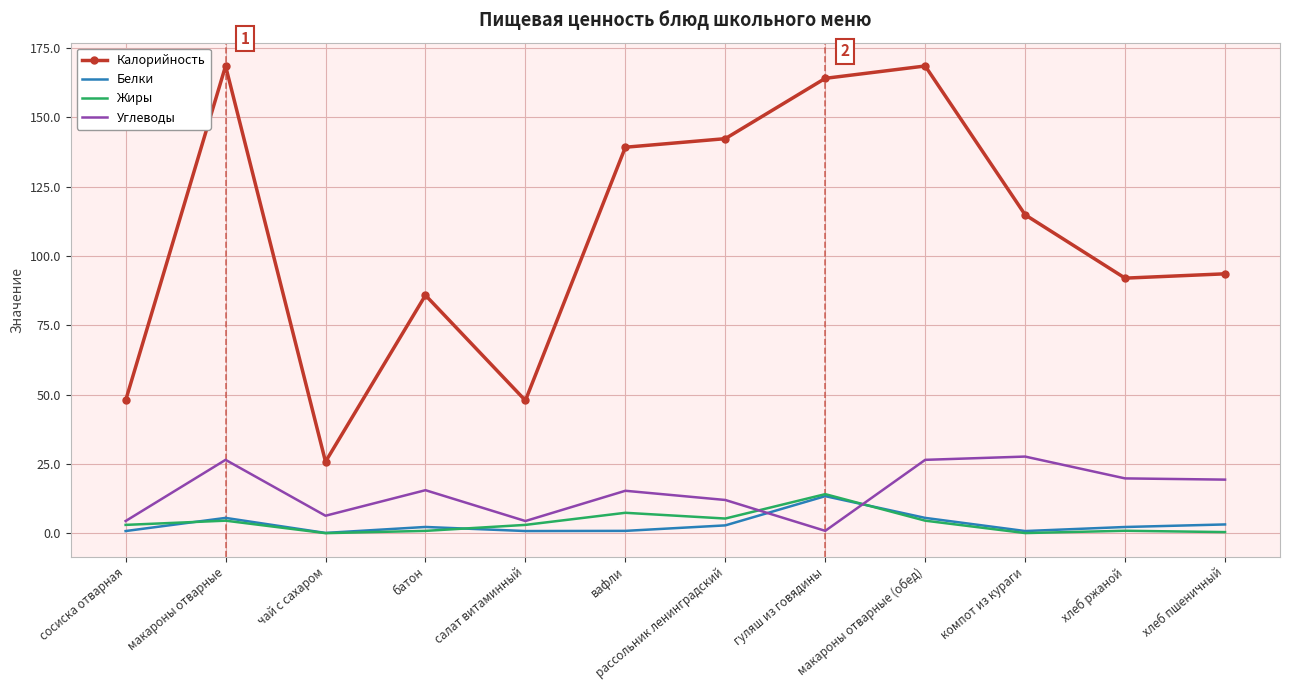

Which series has the largest total across all categories?

Калорийность